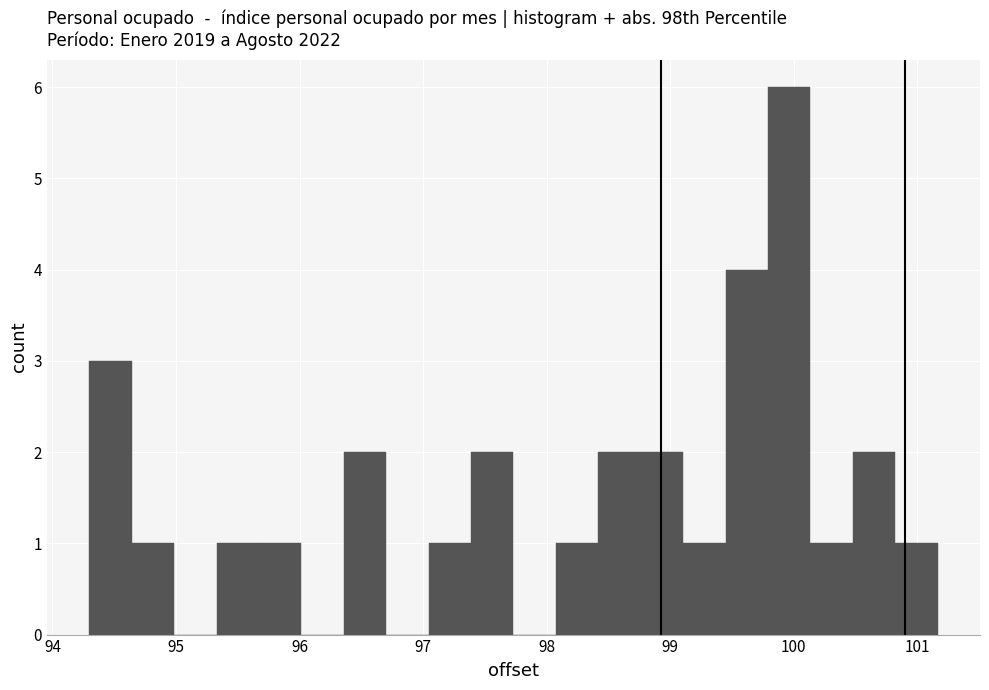

Read against the x-axis, roughly where is the centre of the tallest bar?

100.0